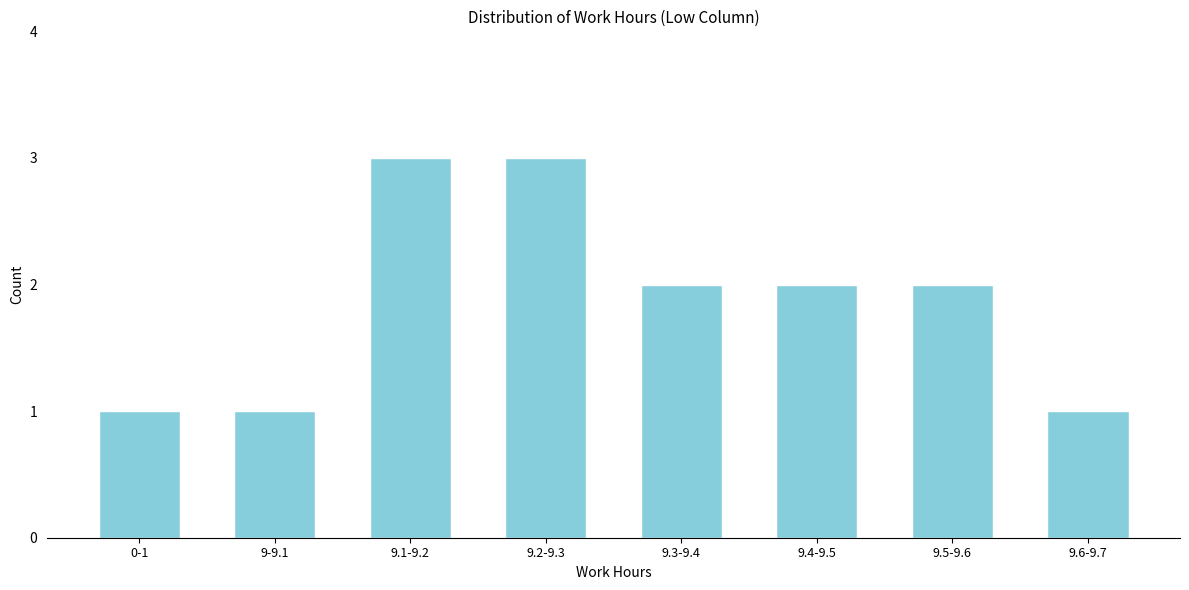

Reading left to right, what are all the values shown in this chart?

1	1	3	3	2	2	2	1